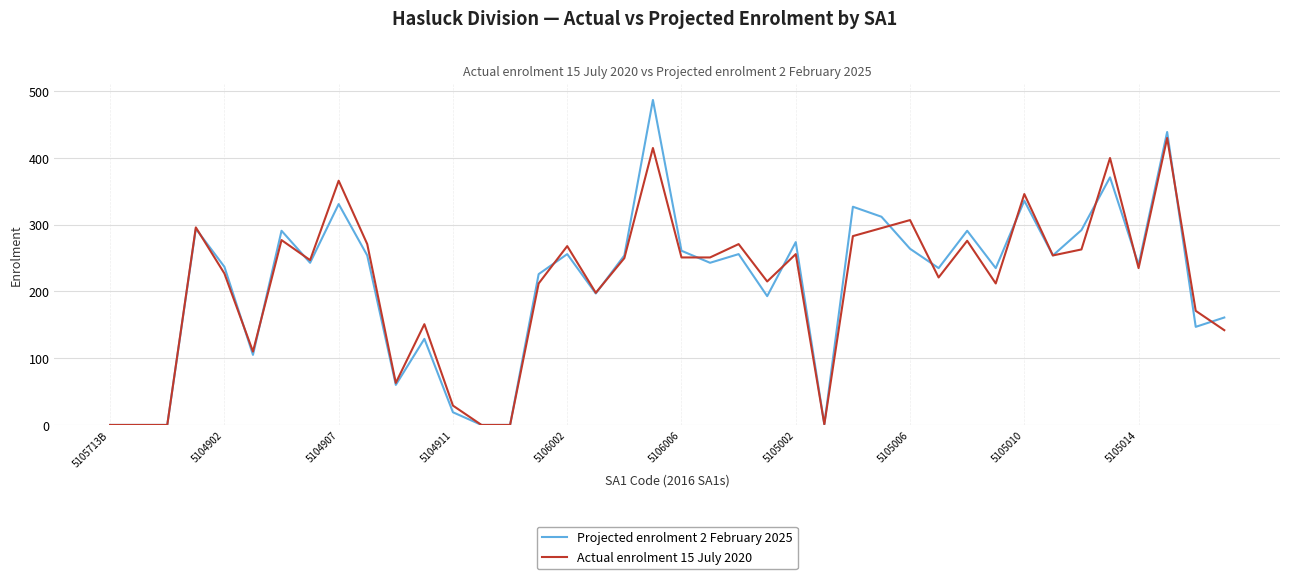

Which series has the largest range (max minus min)?

Projected enrolment 2 February 2025